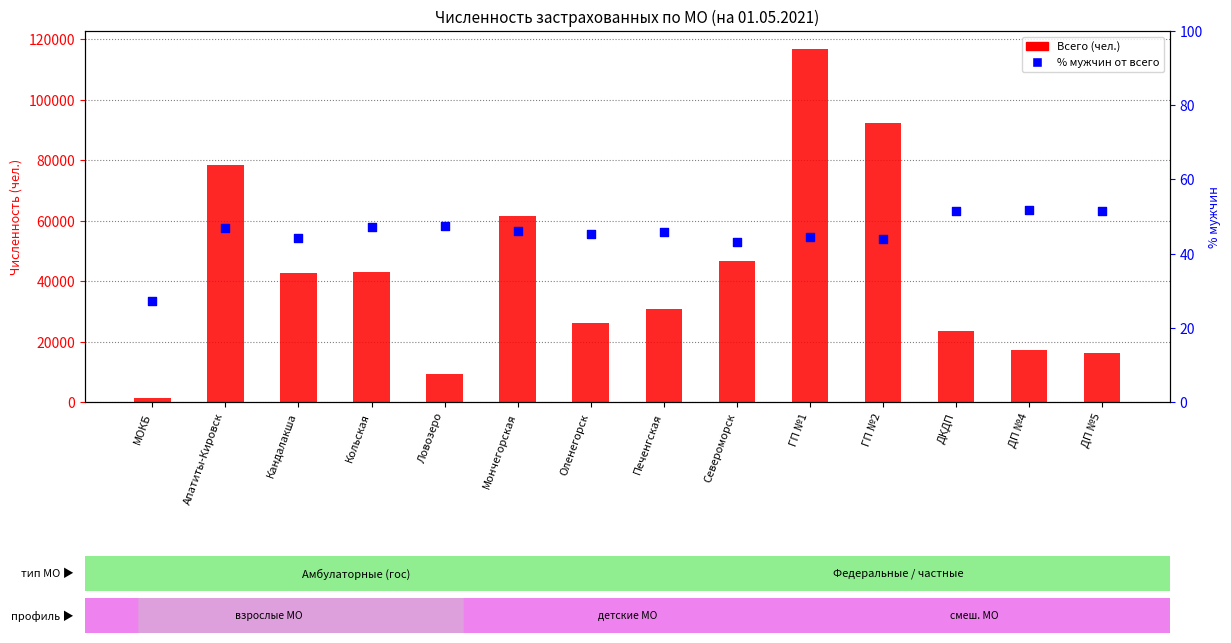

What is the total value across all series at ДП №4?

17212.9